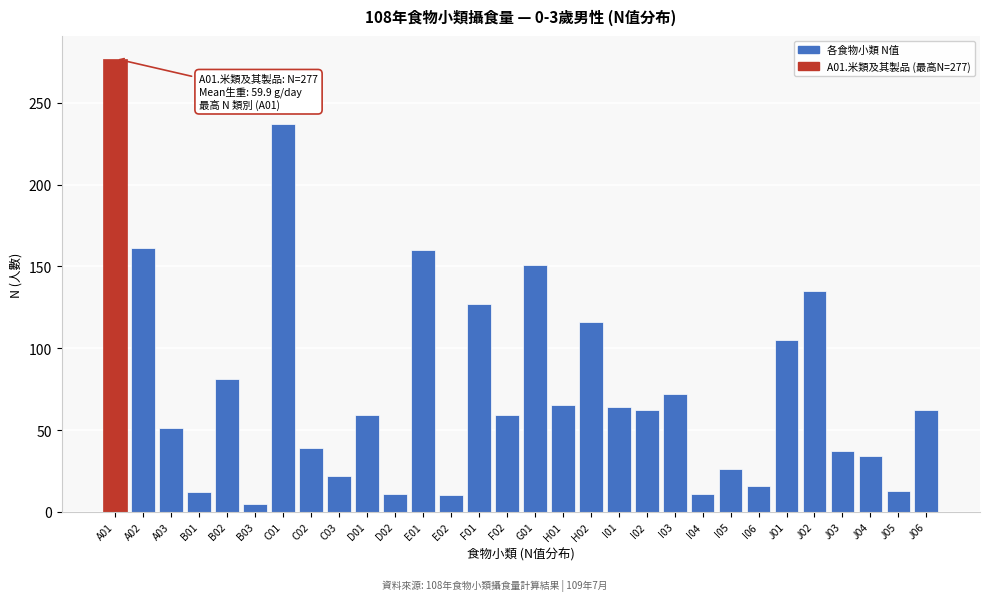

Which label corresponds to the largest value in the chart?

A01